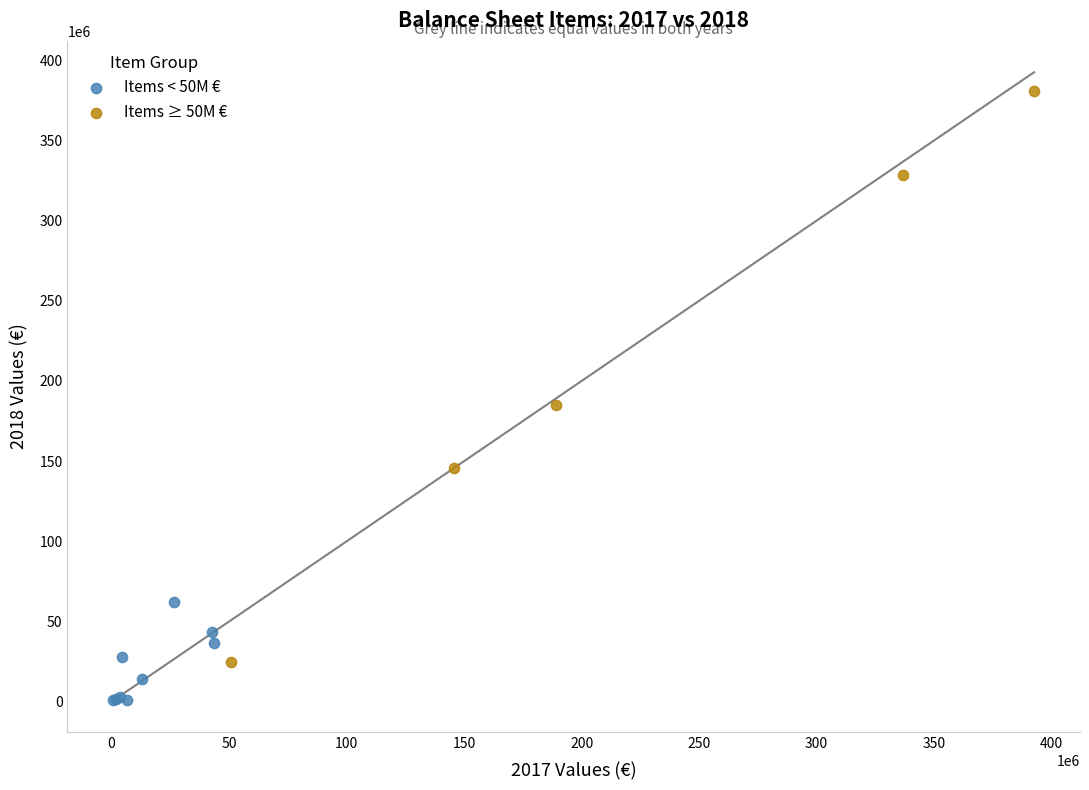

Which series contains the lowest Y value?

Items < 50M €